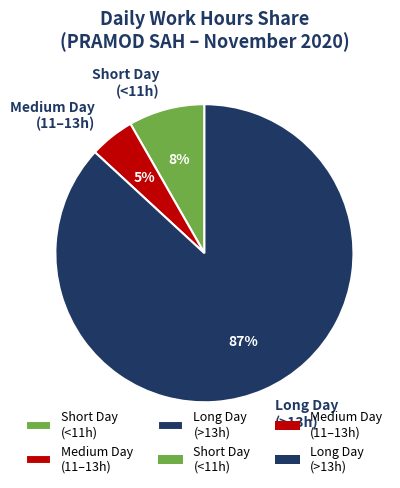

Which category has the biggest portion of the pie?

Long Day (>13h)